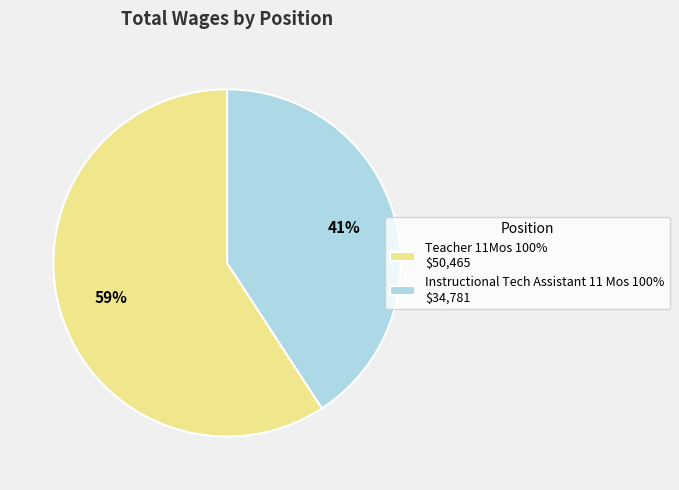

How many segments does this pie chart have?

2